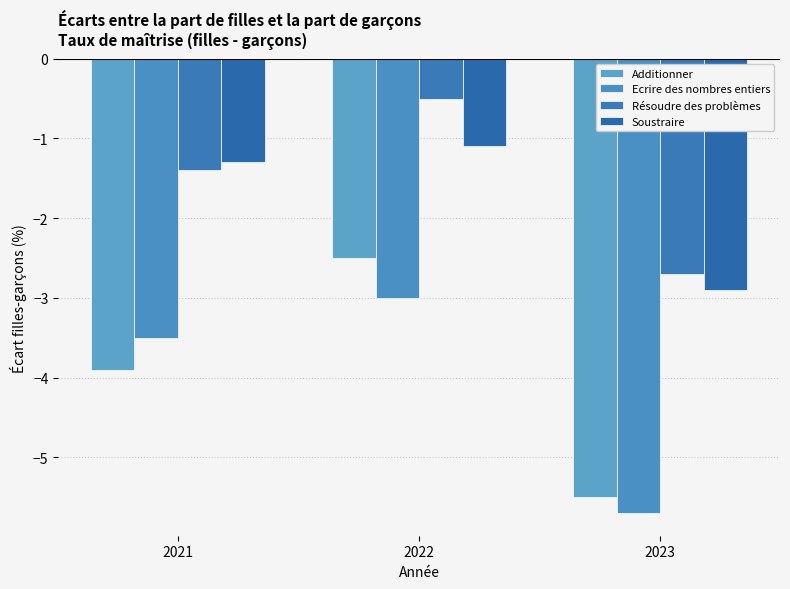

How many data points does each series have?

3